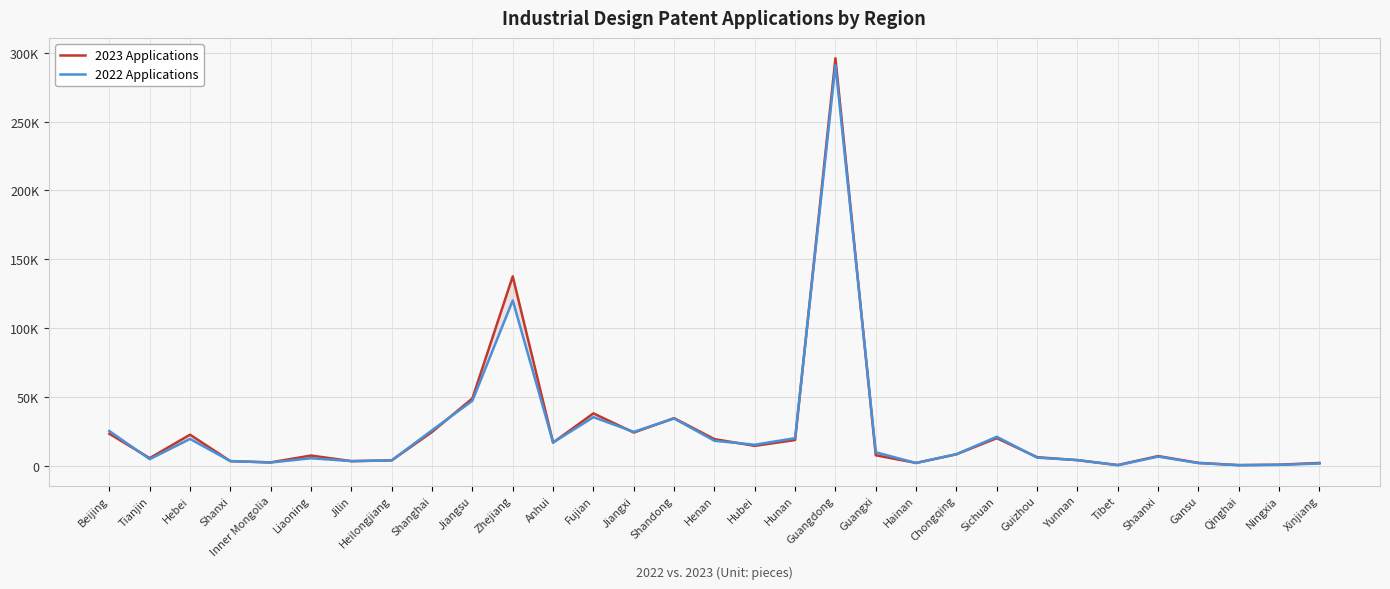

How many values in the 2022 Applications series are below 8247?

15